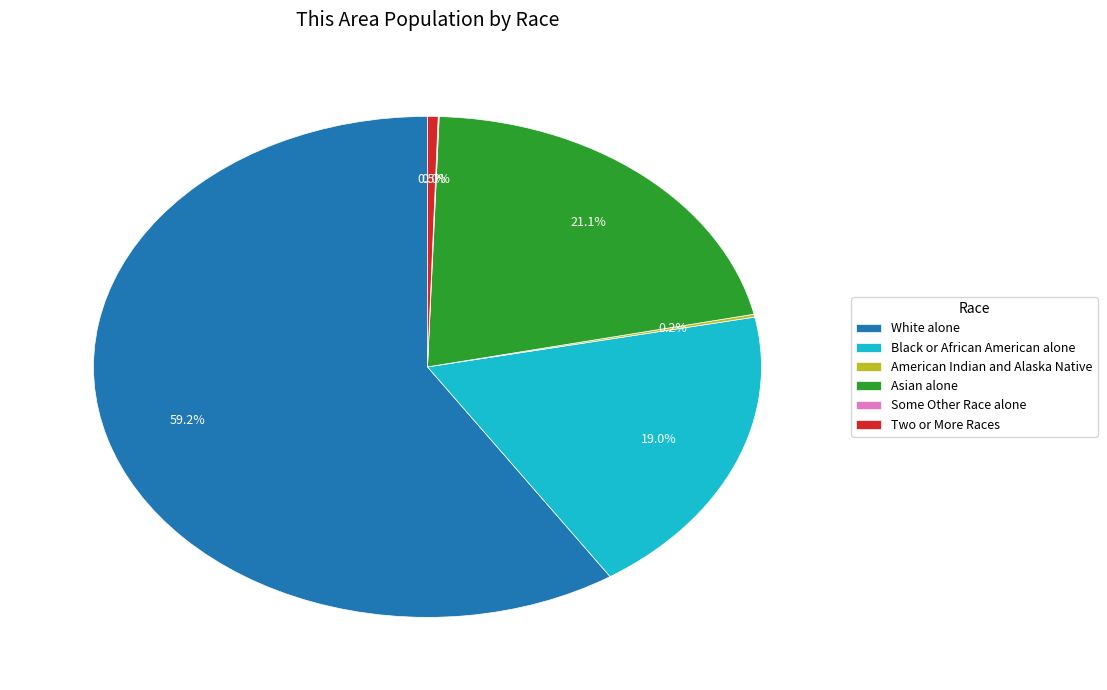

Which slice is the largest?

White alone